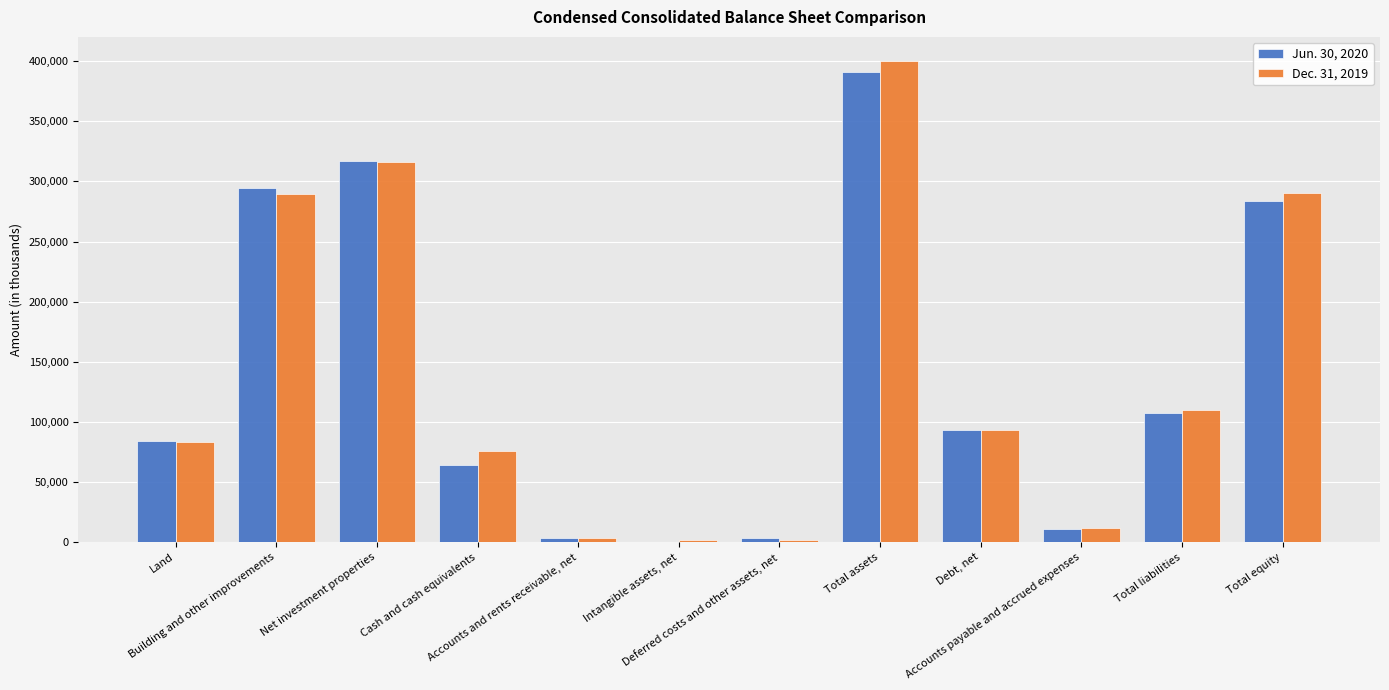

Which label corresponds to the smallest value in the chart?

Intangible assets, net